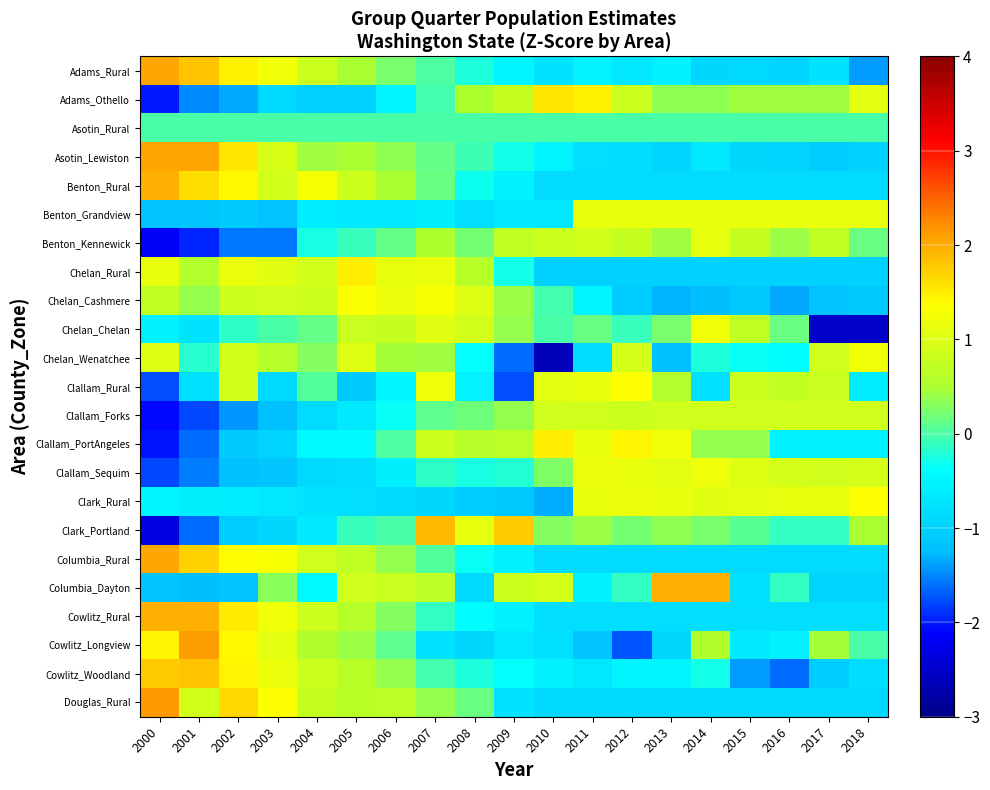

Reading right to left, list all the values displayed in this chart.

Adams_Rural: 2018=-1.4	2017=-0.7	2016=-0.9	2015=-0.9	2014=-0.9	2013=-0.6	2012=-0.7	2011=-0.5	2010=-0.7	2009=-0.5	2008=-0.2	2007=0.0	2006=0.2	2005=0.5	2004=0.8	2003=1.2	2002=1.5	2001=1.8	2000=2.0
Adams_Othello: 2018=1.1	2017=0.4	2016=0.4	2015=0.4	2014=0.3	2013=0.3	2012=0.8	2011=1.5	2010=1.6	2009=0.8	2008=0.5	2007=-0.0	2006=-0.5	2005=-1.0	2004=-1.0	2003=-0.9	2002=-1.3	2001=-1.5	2000=-2.0
Asotin_Rural: 2018=0.0	2017=0.0	2016=0.0	2015=0.0	2014=0.0	2013=0.0	2012=0.0	2011=0.0	2010=0.0	2009=0.0	2008=0.0	2007=0.0	2006=0.0	2005=0.0	2004=0.0	2003=0.0	2002=0.0	2001=0.0	2000=0.0
Asotin_Lewiston: 2018=-1.0	2017=-1.0	2016=-0.9	2015=-0.9	2014=-0.7	2013=-0.9	2012=-0.8	2011=-0.8	2010=-0.5	2009=-0.3	2008=-0.1	2007=0.1	2006=0.3	2005=0.5	2004=0.4	2003=0.9	2002=1.6	2001=2.0	2000=2.0
Benton_Rural: 2018=-0.9	2017=-0.9	2016=-0.9	2015=-0.9	2014=-0.9	2013=-0.9	2012=-0.9	2011=-0.9	2010=-0.9	2009=-0.6	2008=-0.3	2007=0.2	2006=0.5	2005=0.9	2004=1.3	2003=0.9	2002=1.4	2001=1.6	2000=2.0
Benton_Grandview: 2018=1.2	2017=1.2	2016=1.2	2015=1.2	2014=1.2	2013=1.2	2012=1.2	2011=1.2	2010=-0.7	2009=-0.7	2008=-0.8	2007=-0.6	2006=-0.7	2005=-0.7	2004=-0.6	2003=-1.2	2002=-1.1	2001=-1.2	2000=-1.2
Benton_Kennewick: 2018=0.2	2017=0.7	2016=0.4	2015=0.7	2014=1.1	2013=0.4	2012=0.8	2011=0.9	2010=0.8	2009=0.7	2008=0.2	2007=0.5	2006=0.1	2005=-0.1	2004=-0.3	2003=-1.6	2002=-1.6	2001=-1.9	2000=-2.2
Chelan_Rural: 2018=-1.0	2017=-1.0	2016=-1.0	2015=-1.0	2014=-1.0	2013=-1.0	2012=-1.0	2011=-1.0	2010=-1.0	2009=-0.3	2008=0.6	2007=1.2	2006=1.1	2005=1.5	2004=0.9	2003=1.1	2002=1.2	2001=0.6	2000=1.1
Chelan_Cashmere: 2018=-1.1	2017=-1.2	2016=-1.4	2015=-1.1	2014=-1.2	2013=-1.3	2012=-1.0	2011=-0.5	2010=-0.0	2009=0.4	2008=1.0	2007=1.3	2006=1.2	2005=1.3	2004=0.8	2003=0.9	2002=0.9	2001=0.4	2000=0.7
Chelan_Chelan: 2018=-2.5	2017=-2.5	2016=0.2	2015=0.7	2014=1.3	2013=0.2	2012=-0.1	2011=0.2	2010=0.0	2009=0.4	2008=0.9	2007=1.1	2006=0.8	2005=0.8	2004=0.1	2003=0.0	2002=-0.1	2001=-0.7	2000=-0.6
Chelan_Wenatchee: 2018=1.2	2017=0.9	2016=-0.4	2015=-0.3	2014=-0.2	2013=-1.2	2012=0.9	2011=-0.8	2010=-2.6	2009=-1.6	2008=-0.4	2007=0.4	2006=0.5	2005=1.0	2004=0.3	2003=0.6	2002=0.9	2001=-0.2	2000=1.0
Clallam_Rural: 2018=-0.6	2017=0.8	2016=0.7	2015=0.9	2014=-0.8	2013=0.6	2012=1.4	2011=1.1	2010=1.1	2009=-1.8	2008=-0.5	2007=1.2	2006=-0.5	2005=-1.1	2004=0.0	2003=-0.9	2002=0.9	2001=-0.8	2000=-1.7
Clallam_Forks: 2018=0.9	2017=0.9	2016=0.9	2015=0.9	2014=0.9	2013=0.9	2012=0.8	2011=0.9	2010=0.9	2009=0.4	2008=0.2	2007=0.1	2006=-0.3	2005=-0.7	2004=-0.9	2003=-1.2	2002=-1.4	2001=-1.8	2000=-2.1
Clallam_PortAngeles: 2018=-0.5	2017=-0.5	2016=-0.5	2015=0.4	2014=0.4	2013=1.2	2012=1.4	2011=1.1	2010=1.5	2009=0.7	2008=0.6	2007=0.8	2006=0.0	2005=-0.4	2004=-0.4	2003=-1.0	2002=-1.1	2001=-1.6	2000=-2.0
Clallam_Sequim: 2018=0.9	2017=0.9	2016=0.9	2015=1.0	2014=1.2	2013=1.1	2012=1.1	2011=1.2	2010=0.3	2009=-0.2	2008=-0.3	2007=-0.1	2006=-0.6	2005=-0.8	2004=-0.9	2003=-1.1	2002=-1.2	2001=-1.5	2000=-1.8
Clark_Rural: 2018=1.4	2017=1.1	2016=1.1	2015=1.1	2014=1.1	2013=1.1	2012=1.2	2011=1.1	2010=-1.3	2009=-1.1	2008=-1.0	2007=-0.9	2006=-0.9	2005=-0.8	2004=-0.7	2003=-0.7	2002=-0.6	2001=-0.6	2000=-0.5
Clark_Portland: 2018=0.5	2017=-0.1	2016=-0.1	2015=0.1	2014=0.2	2013=0.4	2012=0.2	2011=0.4	2010=0.3	2009=1.8	2008=1.1	2007=1.9	2006=-0.0	2005=-0.1	2004=-0.6	2003=-0.9	2002=-1.0	2001=-1.6	2000=-2.3
Columbia_Rural: 2018=-0.8	2017=-0.8	2016=-0.8	2015=-0.8	2014=-0.8	2013=-0.8	2012=-0.8	2011=-0.8	2010=-0.8	2009=-0.6	2008=-0.3	2007=0.0	2006=0.4	2005=0.7	2004=0.9	2003=1.3	2002=1.4	2001=1.7	2000=2.1
Columbia_Dayton: 2018=-1.0	2017=-1.0	2016=-0.1	2015=-0.8	2014=2.0	2013=2.0	2012=-0.1	2011=-0.5	2010=0.9	2009=0.8	2008=-0.9	2007=0.7	2006=0.8	2005=0.9	2004=-0.5	2003=0.3	2002=-1.1	2001=-1.2	2000=-1.2
Cowlitz_Rural: 2018=-0.8	2017=-0.8	2016=-0.8	2015=-0.8	2014=-0.8	2013=-0.8	2012=-0.8	2011=-0.8	2010=-0.8	2009=-0.6	2008=-0.4	2007=-0.1	2006=0.3	2005=0.6	2004=0.8	2003=1.2	2002=1.5	2001=2.0	2000=2.0
Cowlitz_Longview: 2018=-0.0	2017=0.5	2016=-0.5	2015=-0.6	2014=0.5	2013=-0.9	2012=-1.7	2011=-1.2	2010=-0.8	2009=-0.7	2008=-0.9	2007=-0.7	2006=0.1	2005=0.4	2004=0.5	2003=1.1	2002=1.4	2001=2.1	2000=1.5
Cowlitz_Woodland: 2018=-0.8	2017=-1.0	2016=-1.6	2015=-1.4	2014=-0.3	2013=-0.5	2012=-0.5	2011=-0.7	2010=-0.6	2009=-0.4	2008=-0.2	2007=-0.0	2006=0.4	2005=0.6	2004=0.8	2003=1.2	2002=1.4	2001=1.8	2000=1.8
Douglas_Rural: 2018=-0.9	2017=-0.9	2016=-0.9	2015=-0.9	2014=-0.9	2013=-0.9	2012=-0.9	2011=-0.9	2010=-0.9	2009=-0.7	2008=0.2	2007=0.4	2006=0.7	2005=0.6	2004=0.8	2003=1.4	2002=1.7	2001=0.9	2000=2.1